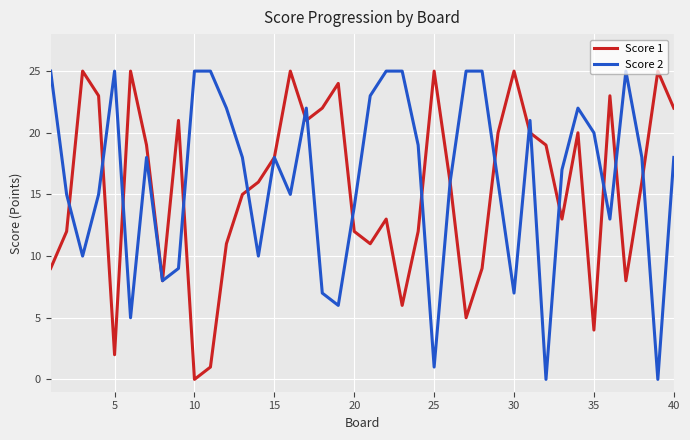

What is the greatest value displayed?

25